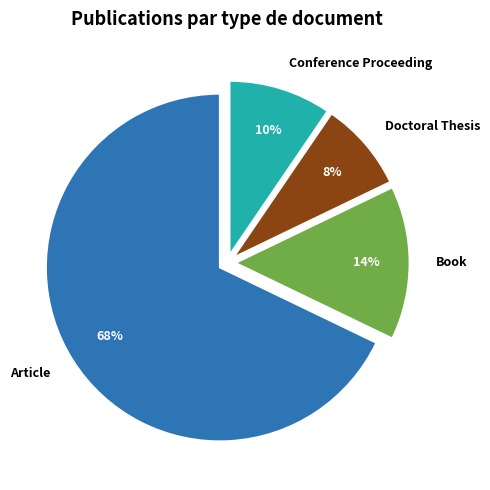

Does Article represent more than half of the total?

Yes